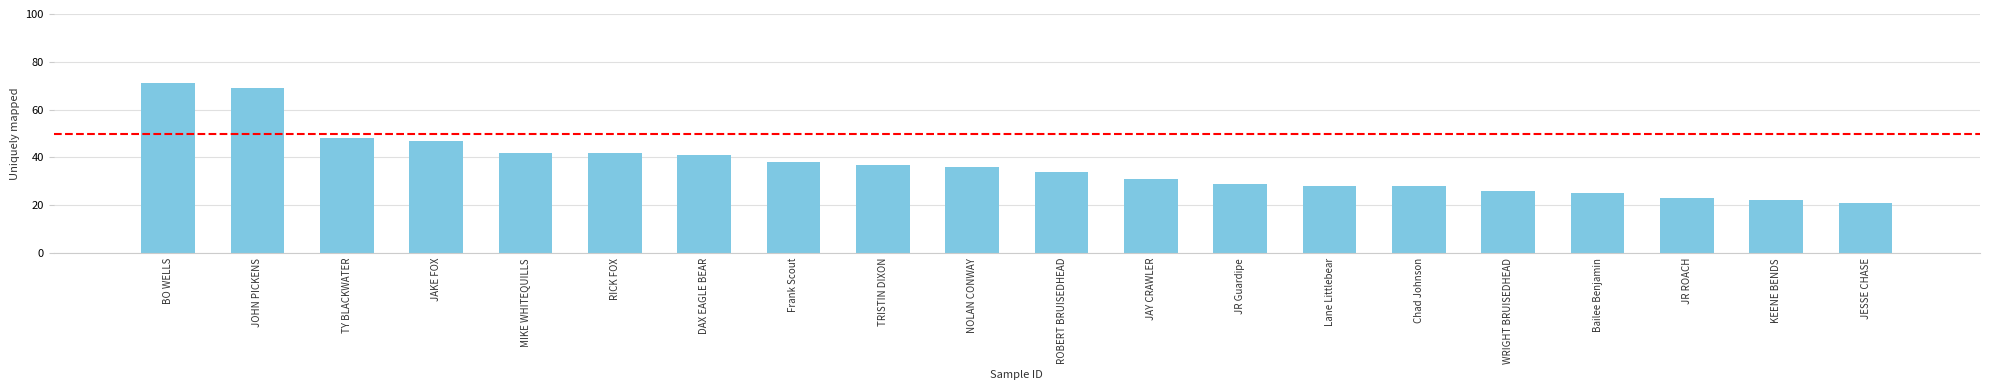

What is the label of the 5th bar from the right?

WRIGHT BRUISEDHEAD